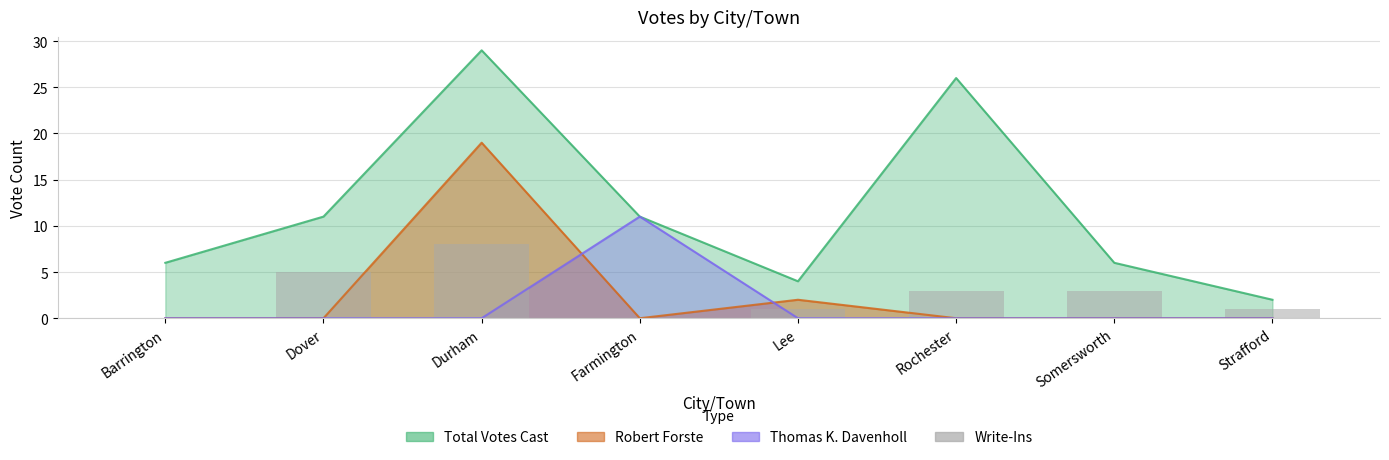

Between Farmington and Somersworth, which is larger?

Somersworth